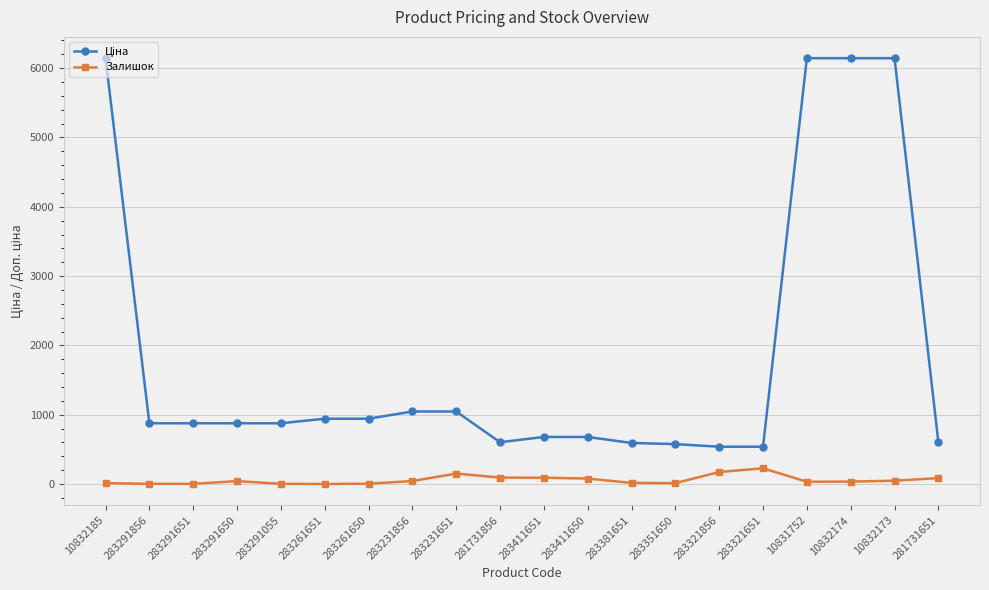

What is the difference between the Залишок values at 283231856 and 283321651?

184.0